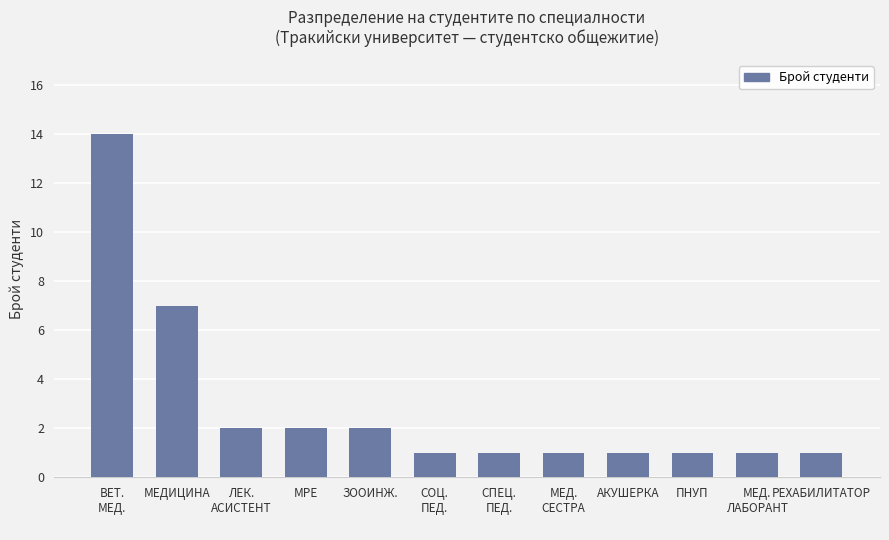

Does the chart contain stacked bars?

No